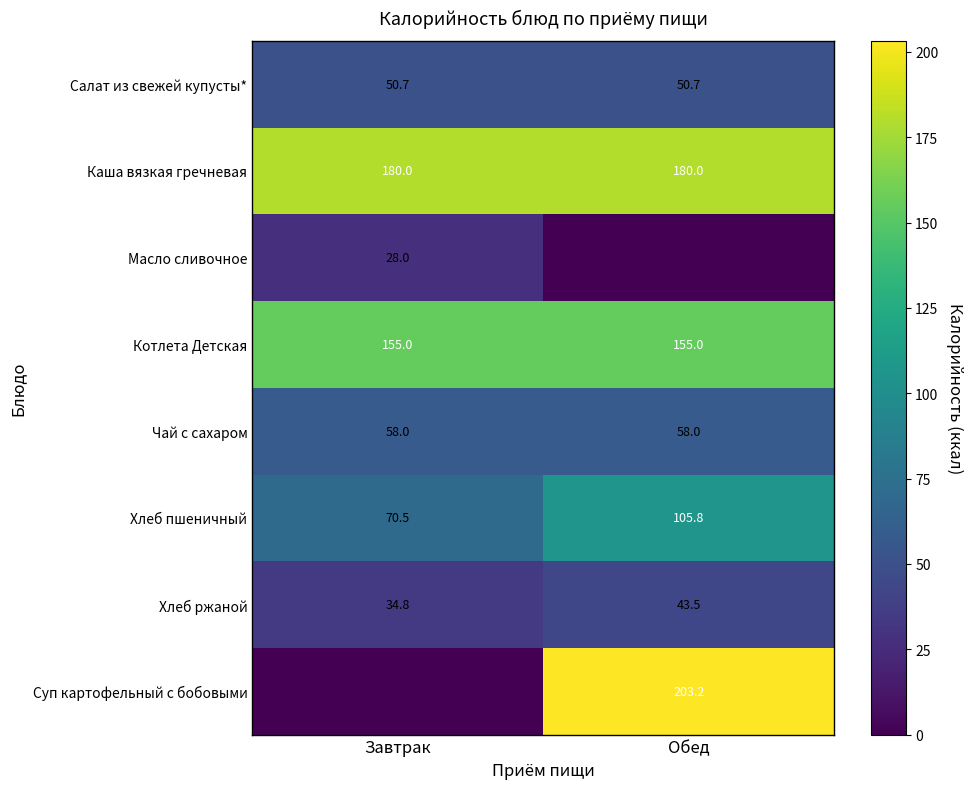

Which category has the lowest value across all series?

Обед